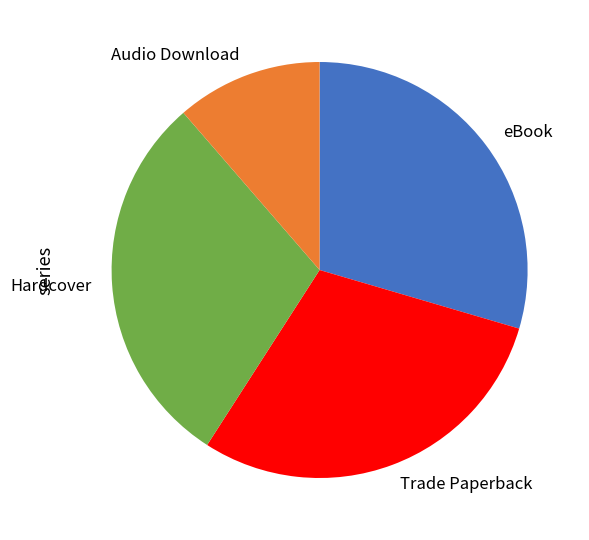

What is the ratio of the value at Audio Download to the value at eBook?

0.4